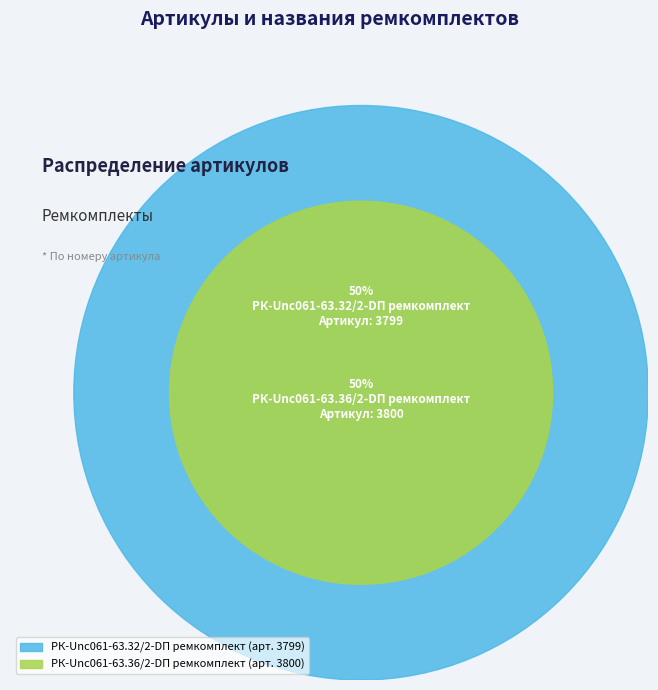

Approximately how many times larger is the value at РК-Unc061-63.32/2-DП ремкомплект compared to РК-Unc061-63.36/2-DП ремкомплект?

1.0